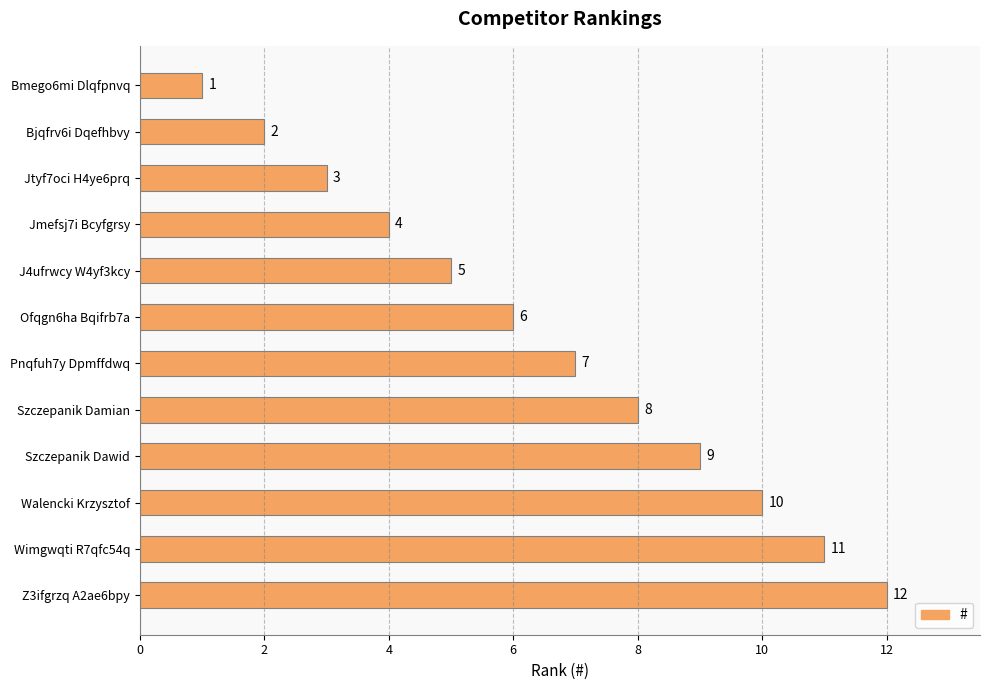

Is it true that the value at Wimgwqti R7qfc54q is 11?

True